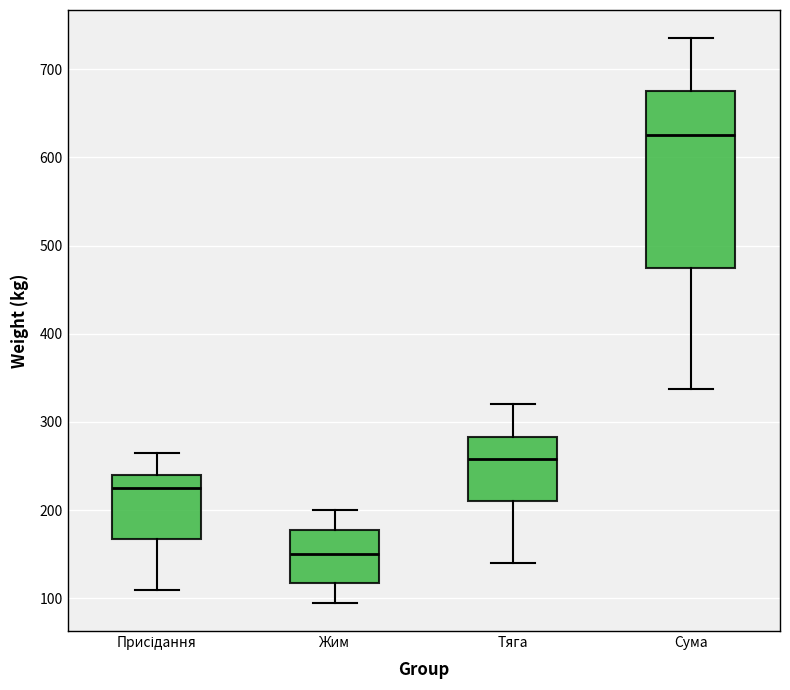

Which box is the tallest, from its lower edge to its upper edge?

Сума